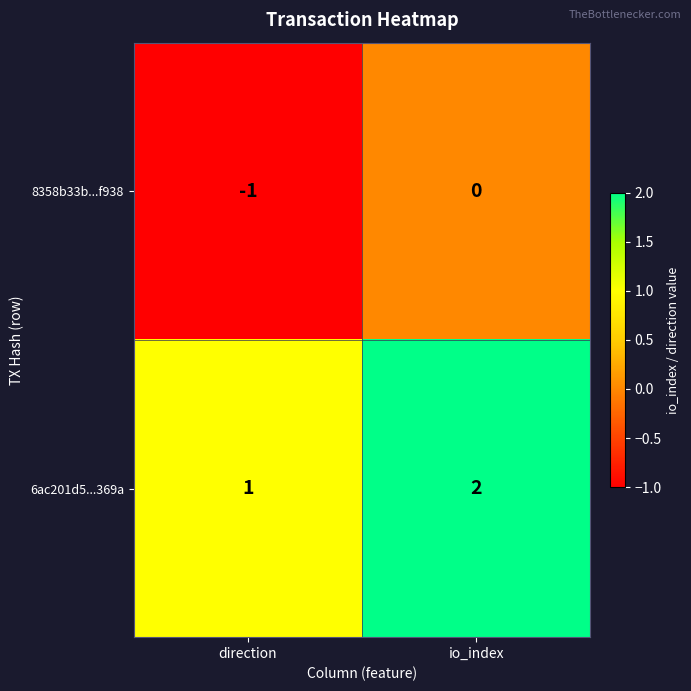

At which category does the chart reach its minimum across all series?

direction